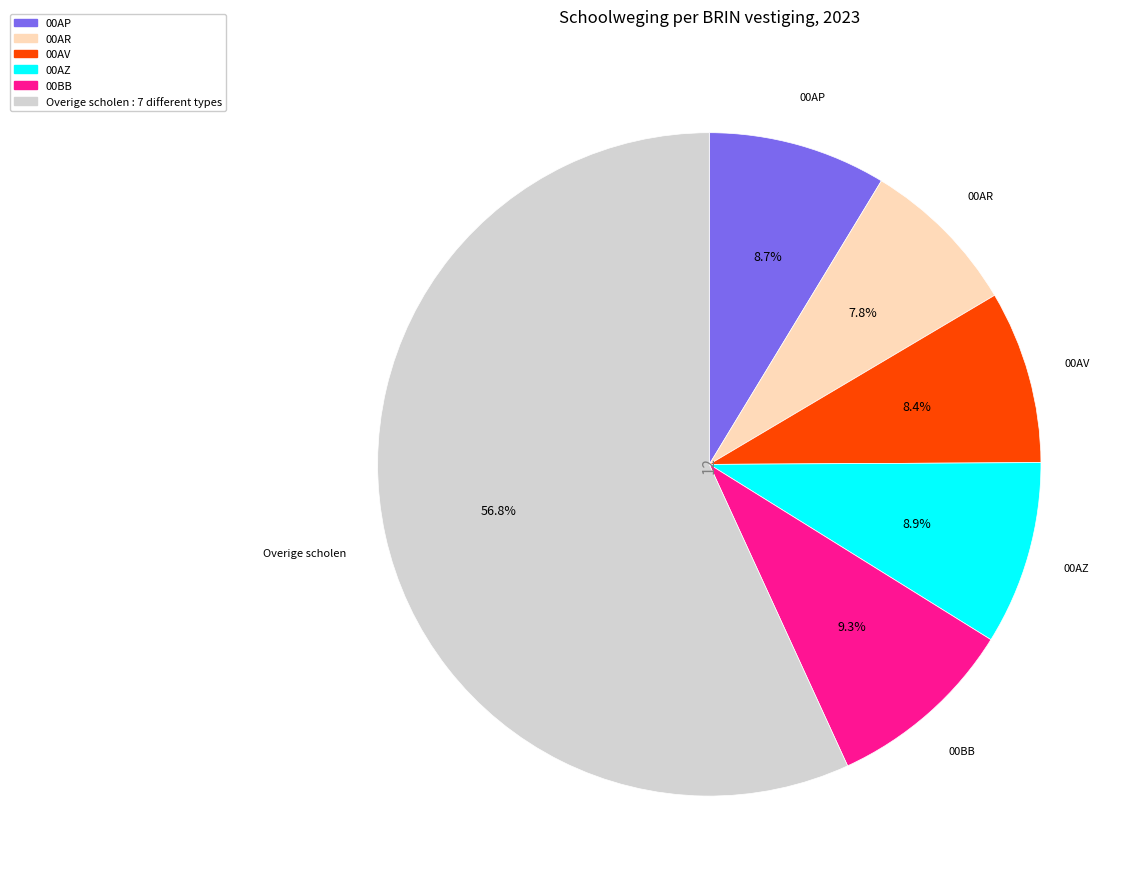

Is there any slice that represents more than half of the pie?

Yes